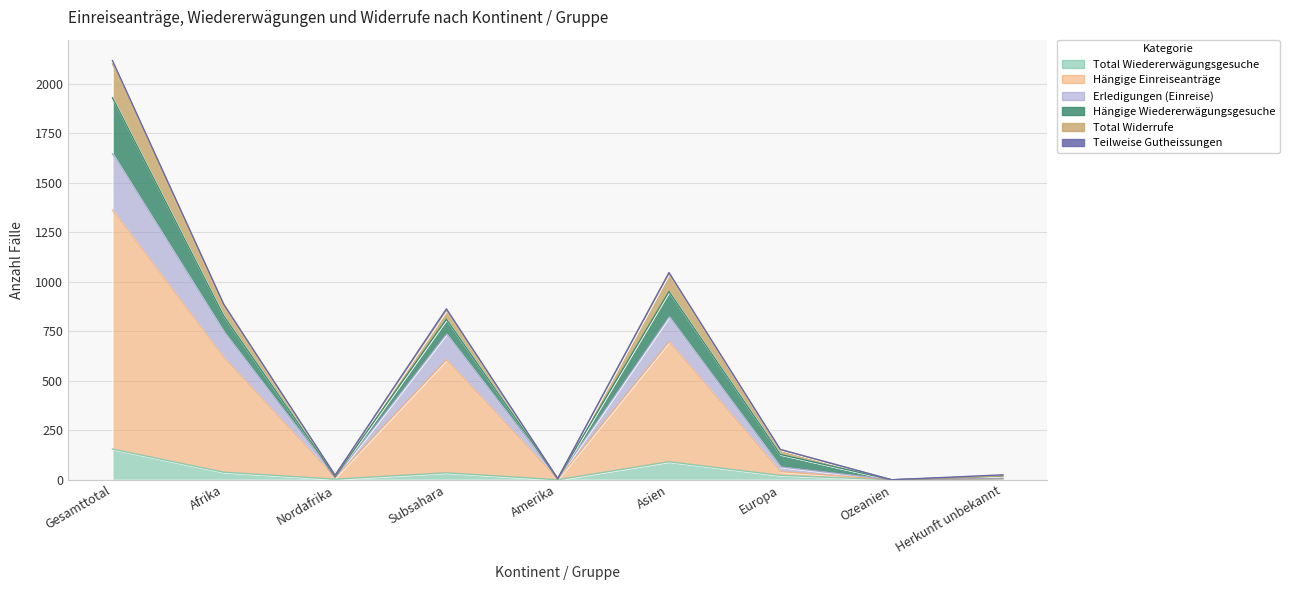

How many values in the Total Wiedererwägungsgesuche series exceed 22?

4